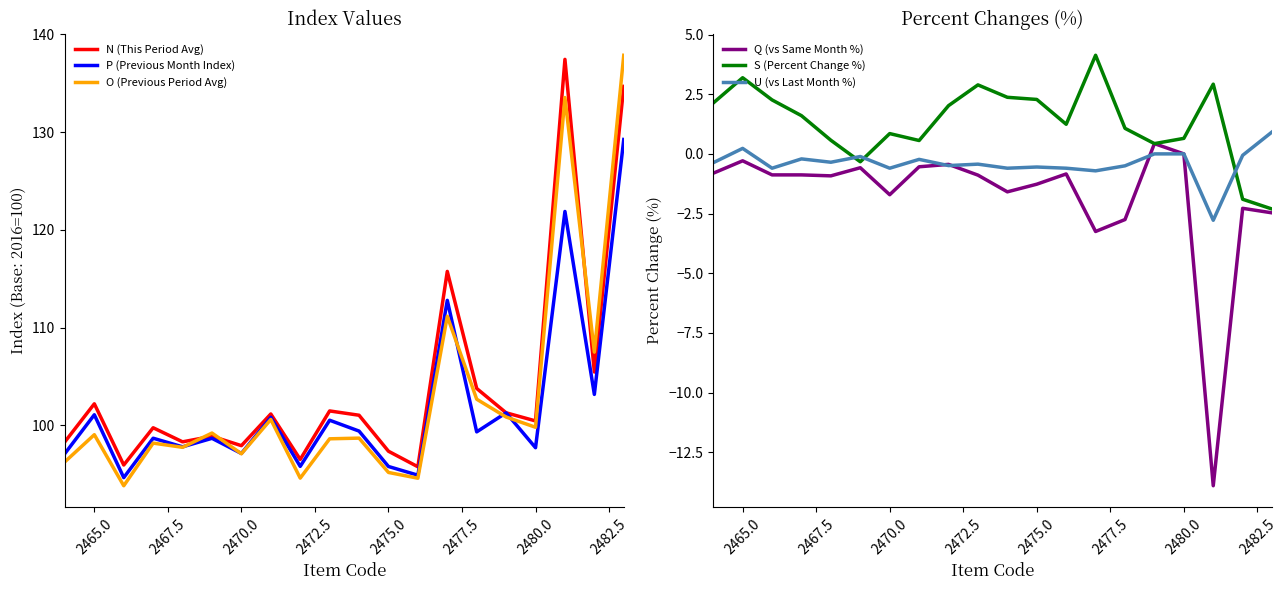

After their last crossing, which series has the higher values: U (vs Last Month %) or S (Percent Change %)?

U (vs Last Month %)